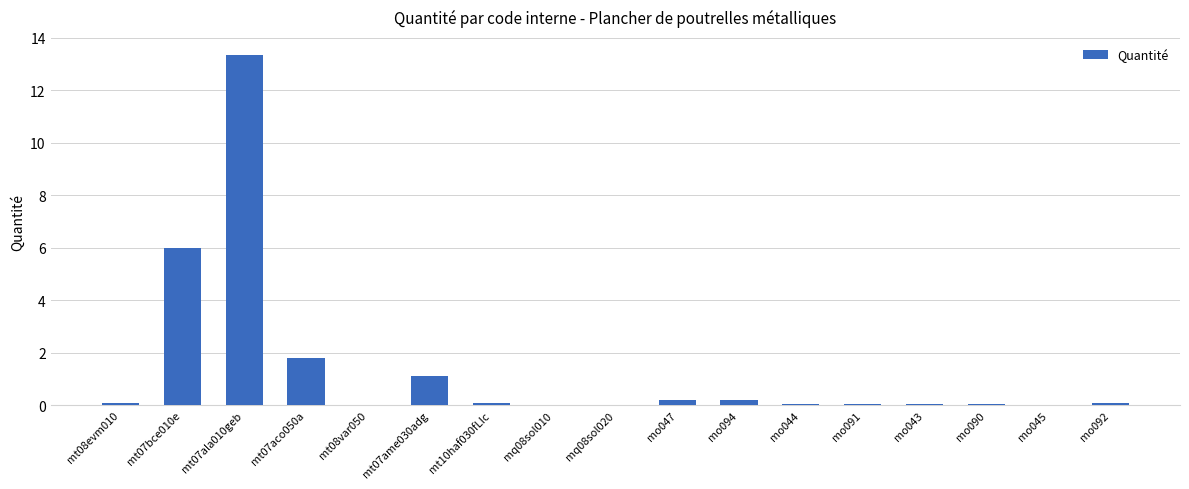

The value at mq08sol020 is 0.0. True or false?

True